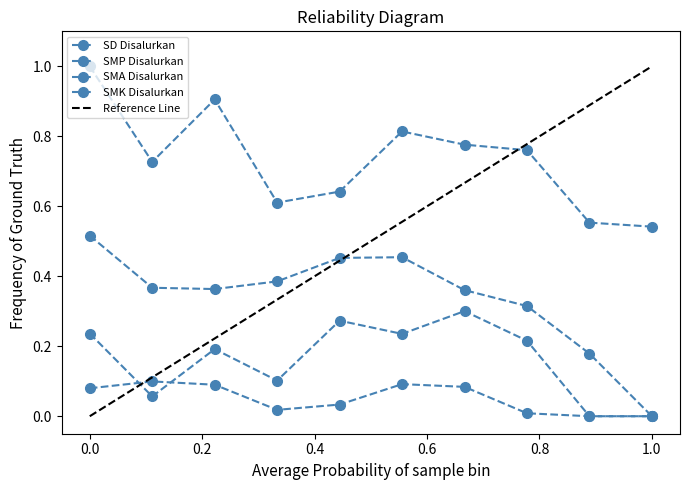

How many values in the SMP Disalurkan series exceed 0?

9